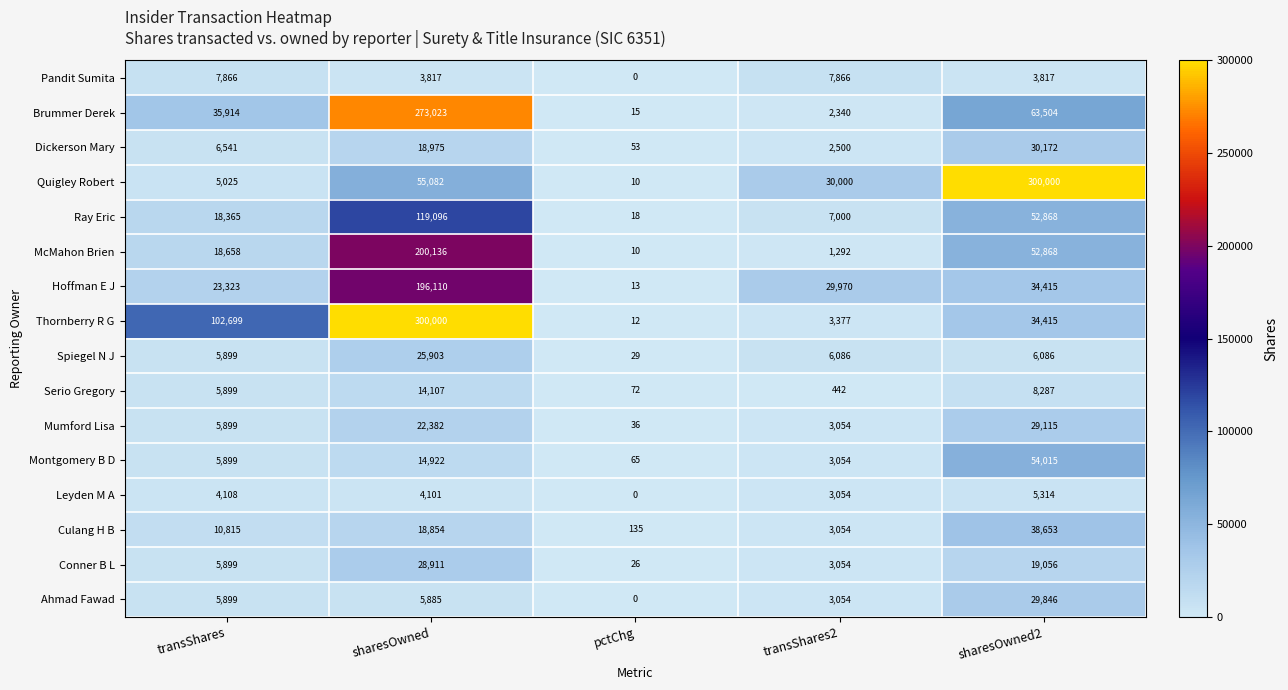

What value does the Pandit Sumita series have at transShares, to the nearest 100?

7900